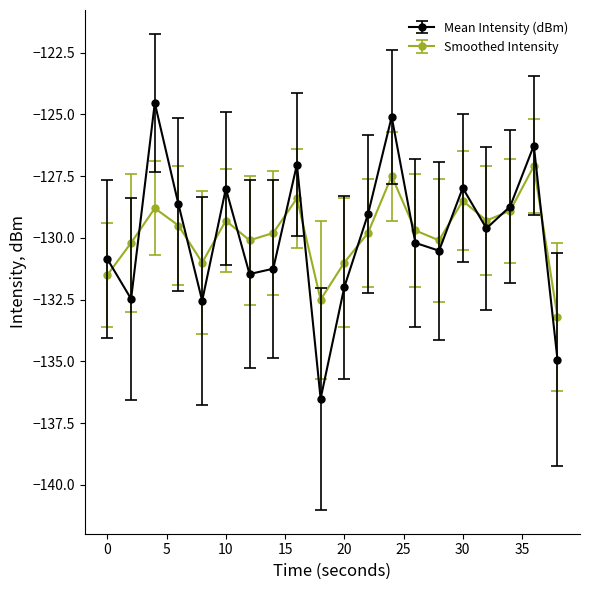

What is the sum of all Mean Intensity (dBm) values?

-2597.7